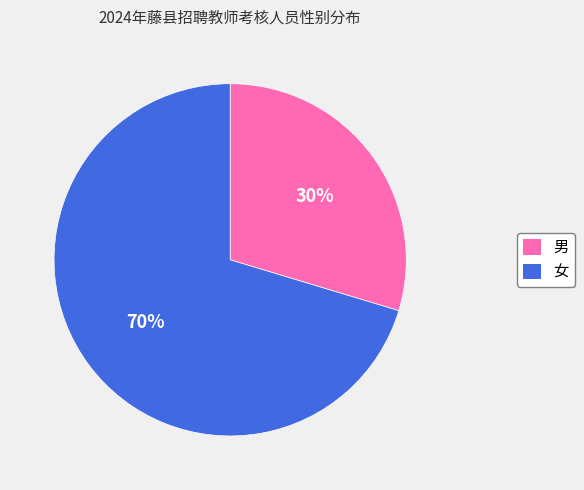

What is the largest slice in the pie chart?

女